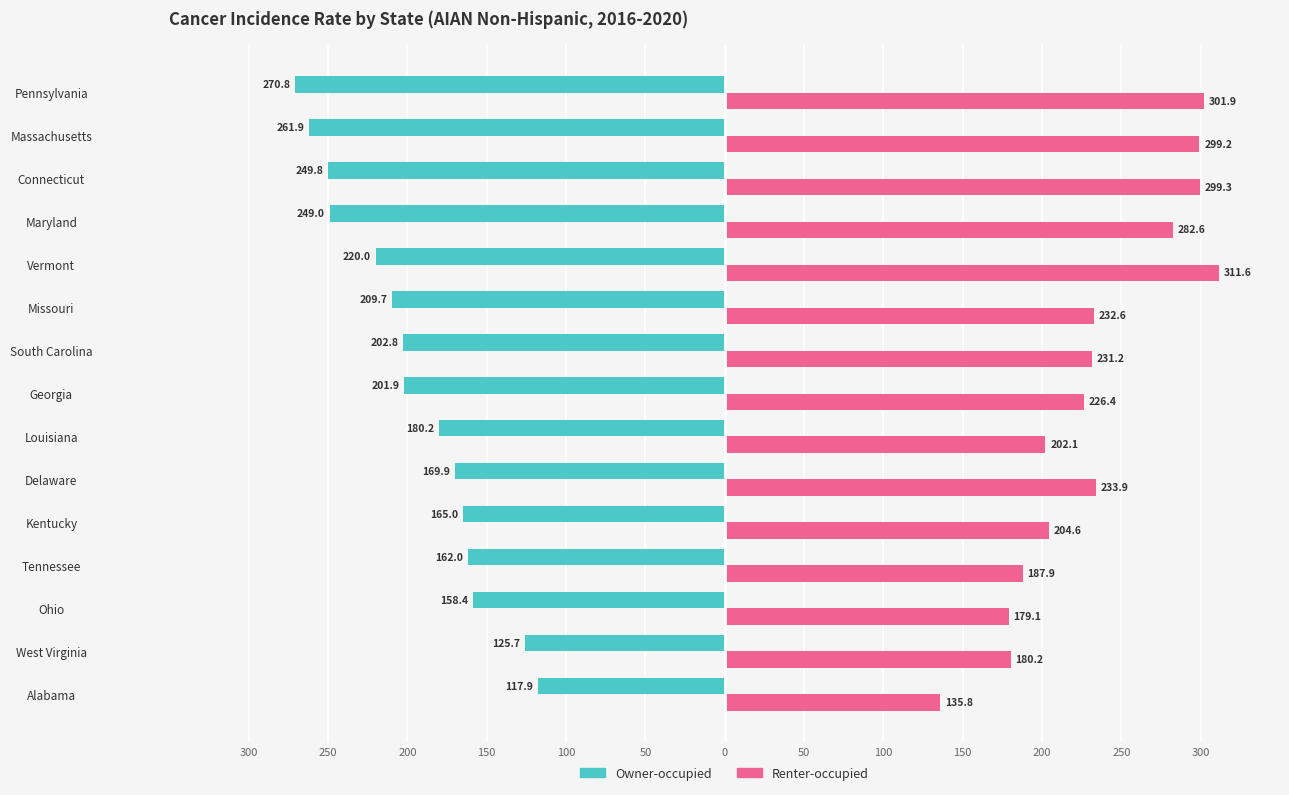

What are all the series names shown in the legend?

Owner-occupied, Renter-occupied